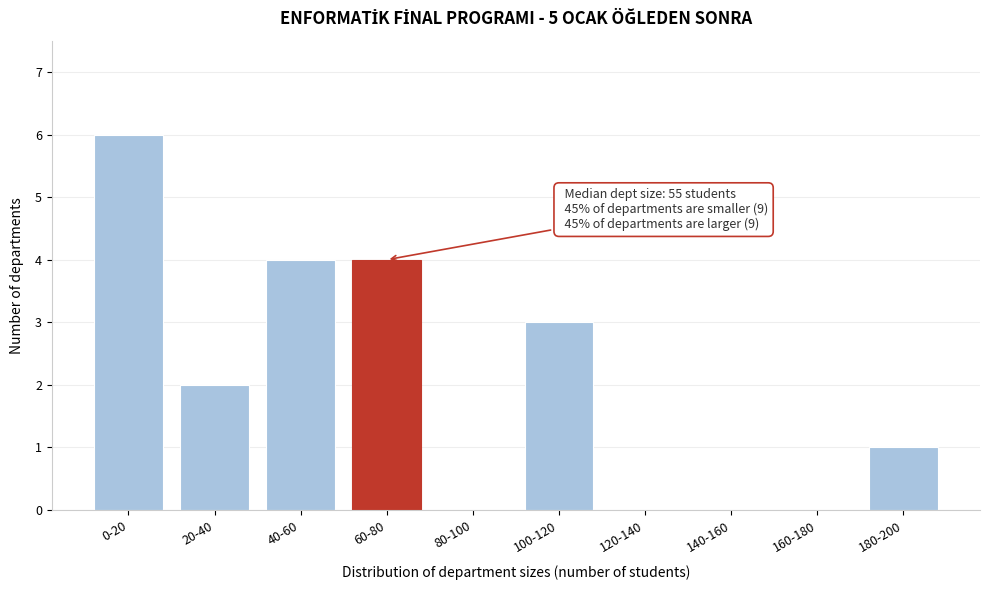

Reading left to right, extract all data points from this chart.

0-20=6	20-40=2	40-60=4	60-80=4	80-100=0	100-120=3	120-140=0	140-160=0	160-180=0	180-200=1